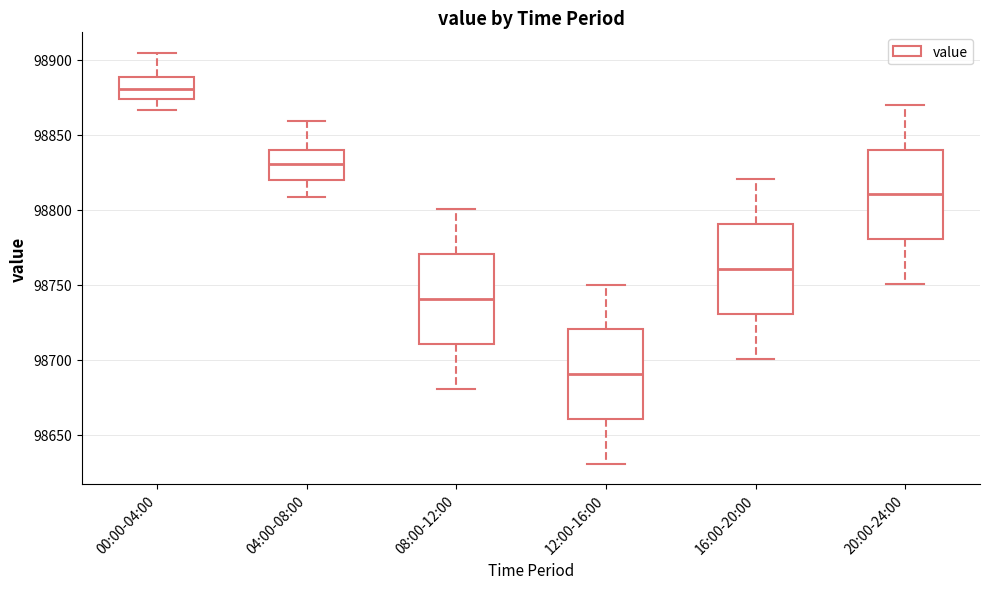

Which box's median line is the lowest?

12:00-16:00